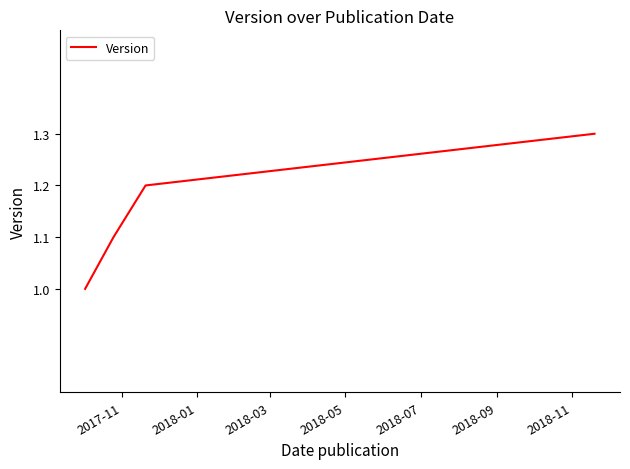

True or false: there are more than 0 points higher than both neighbors.

False